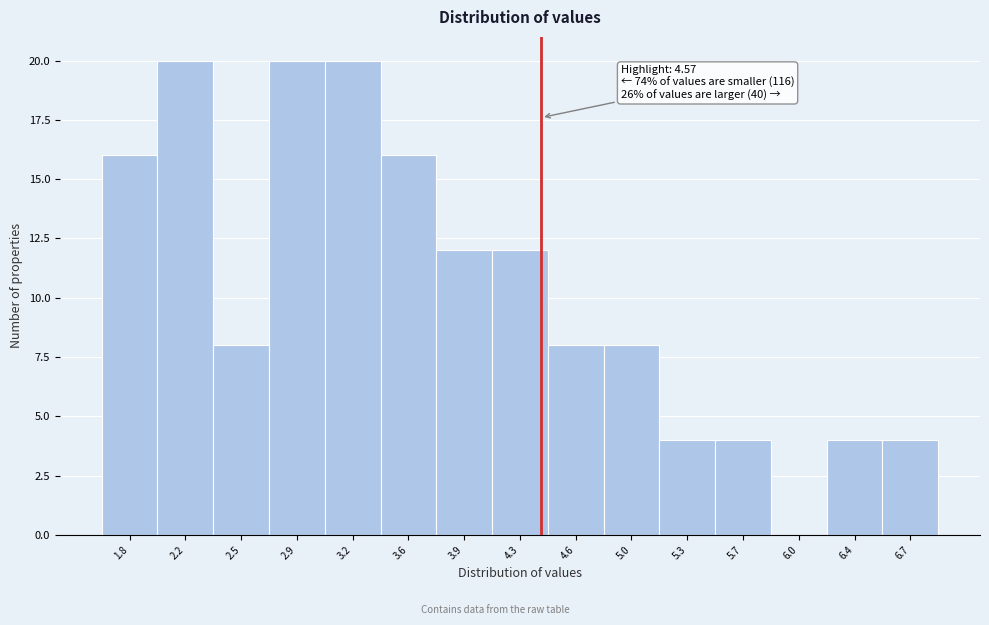

Reading left to right, transcribe all the data shown in this chart.

1.8=16	2.2=20	2.5=8	2.9=20	3.2=20	3.6=16	3.9=12	4.3=12	4.6=8	5.0=8	5.3=4	5.7=4	6.0=0	6.4=4	6.7=4